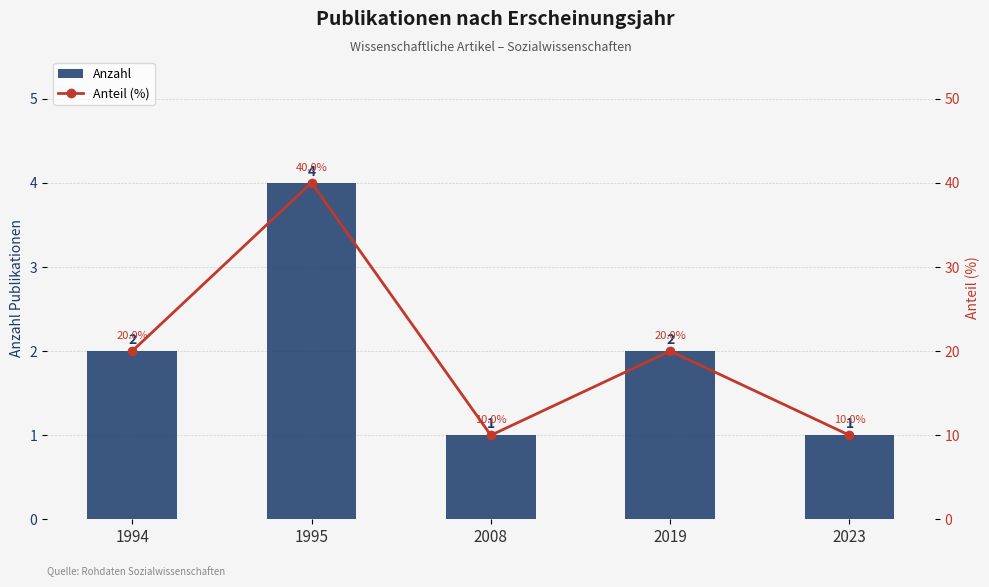

What is the value of the Anteil (%) bar at the 3rd from the left?

10